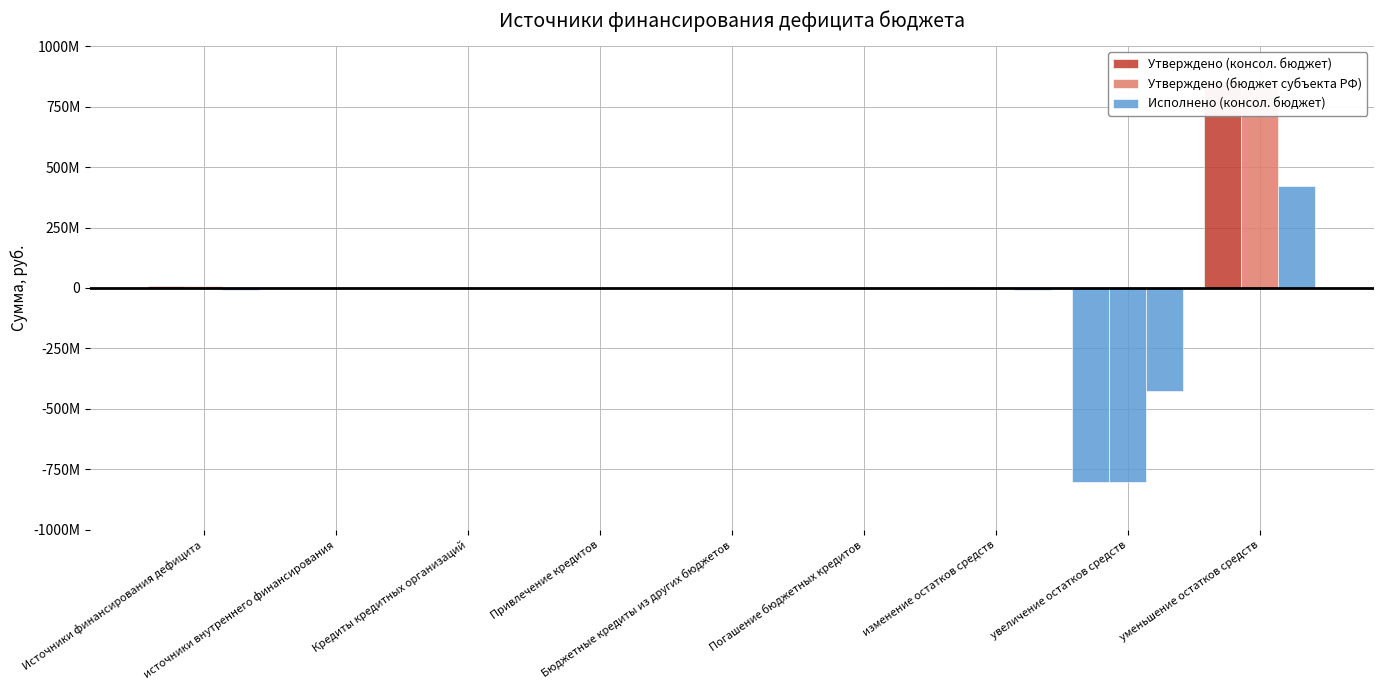

Which series has the largest total across all categories?

Утверждено (консол. бюджет)